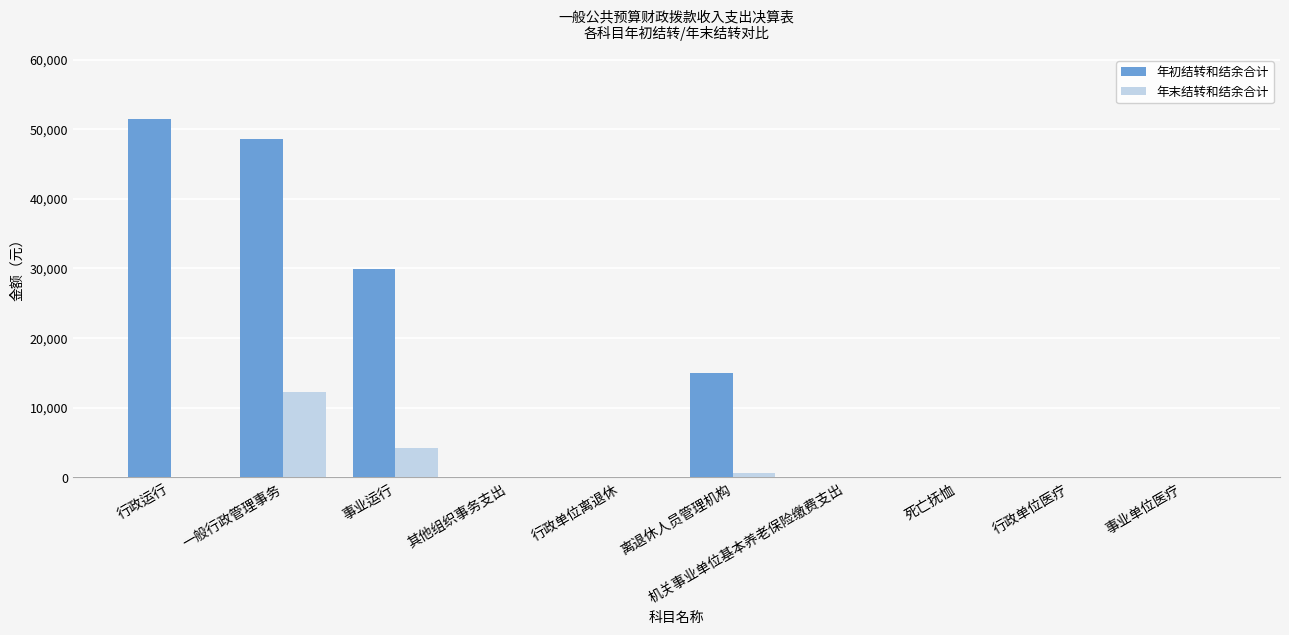

Is it true that 年末结转和结余合计 equals 4280.0 at 事业运行?

True